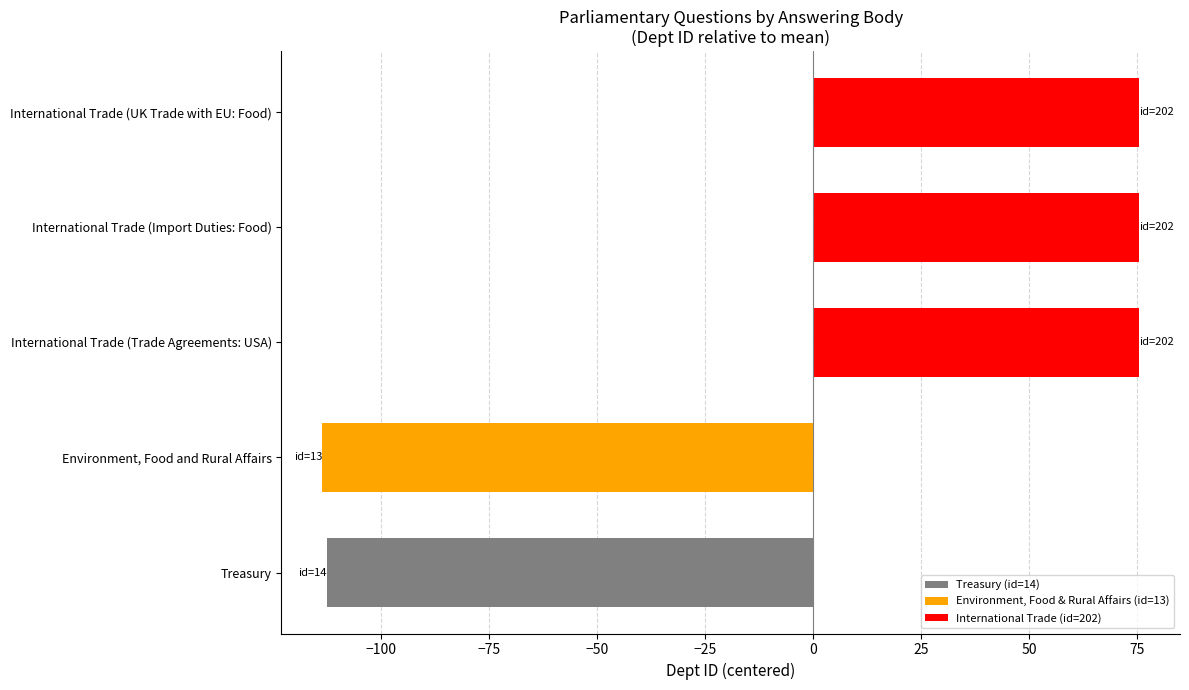

Read the value at International Trade (UK Trade with EU: Food).

75.4